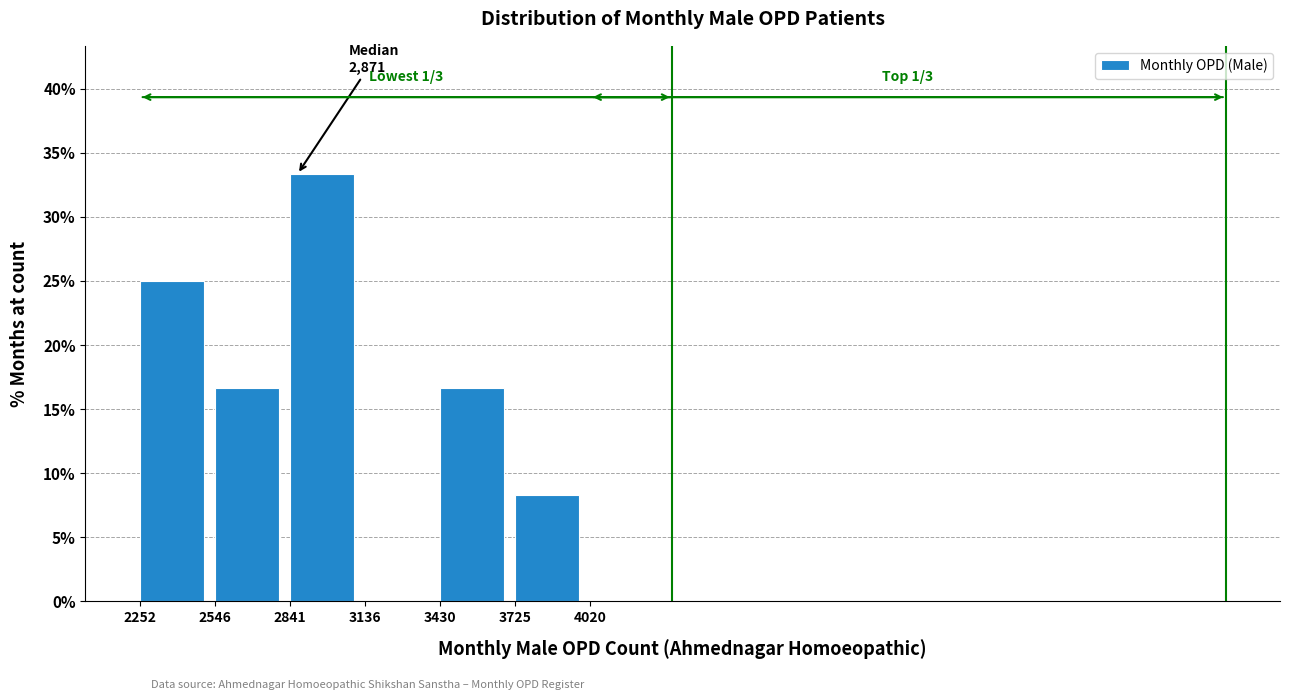

Which range on the x-axis has the tallest bar?

2841 to 3136